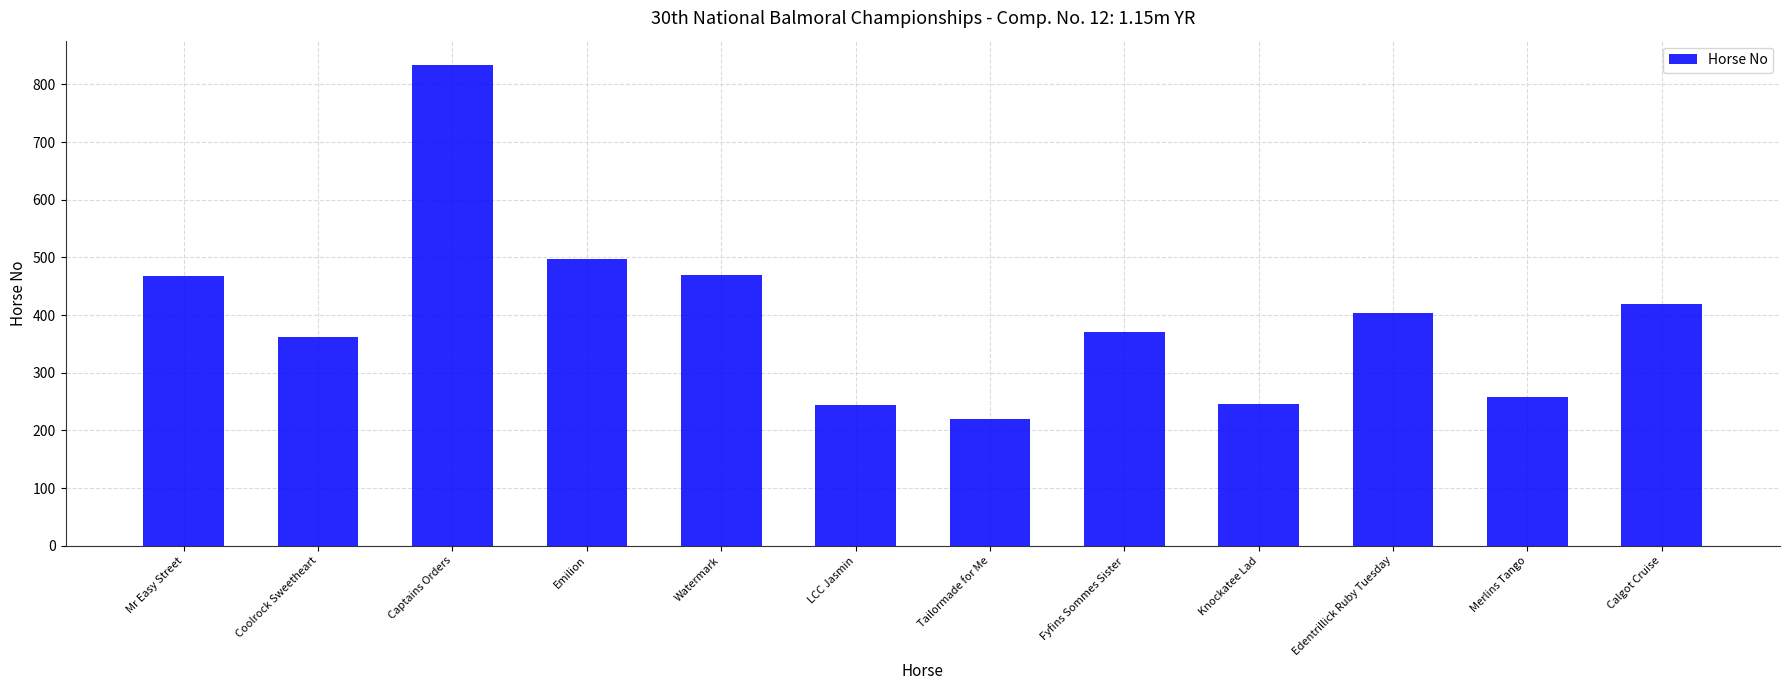

What is the difference between the maximum and minimum values?

615